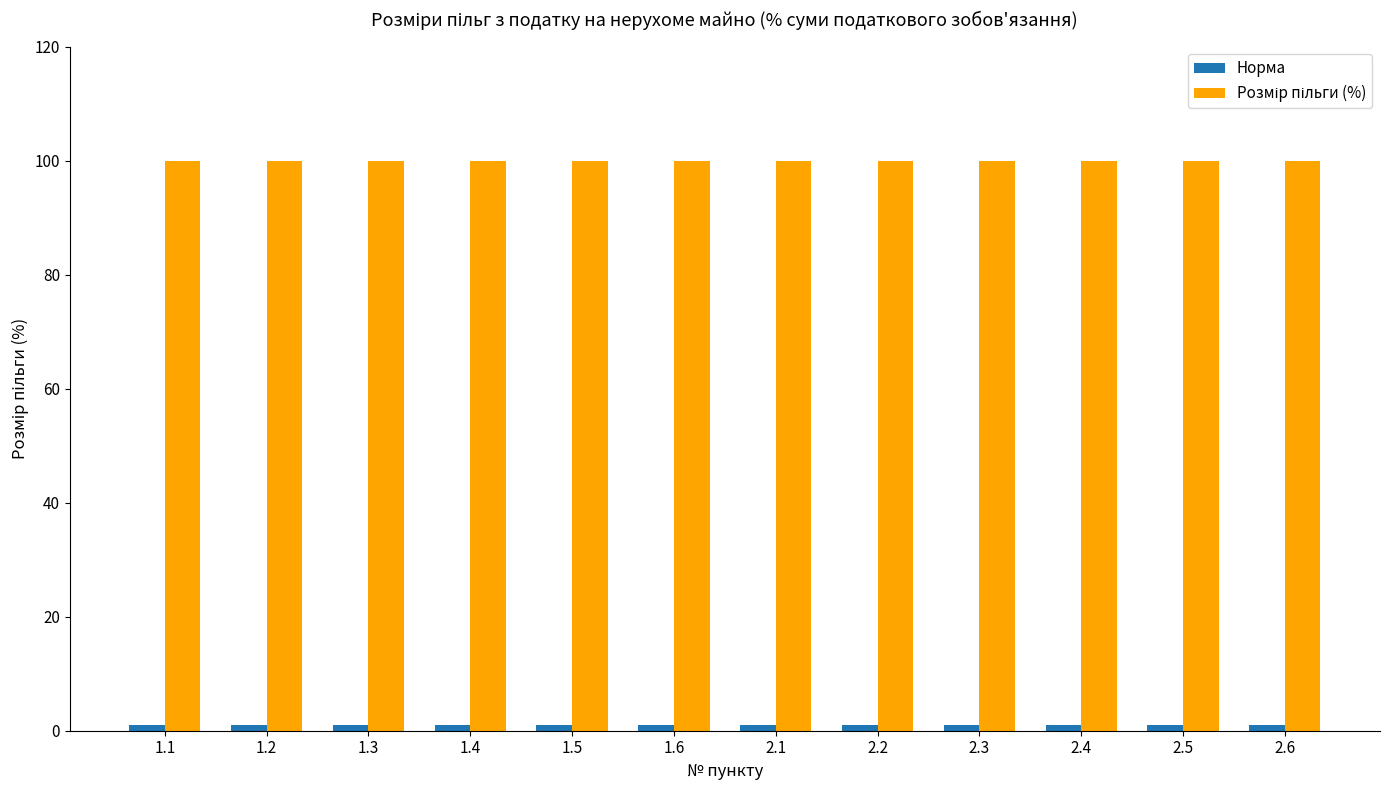

At how many categories does at least one series exceed 45?

12